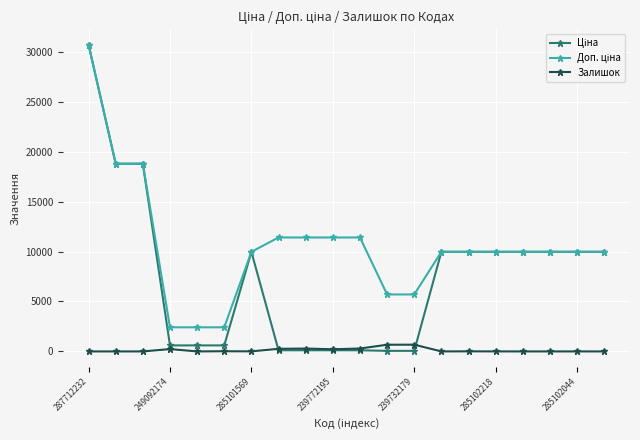

How many series are shown in this chart?

3